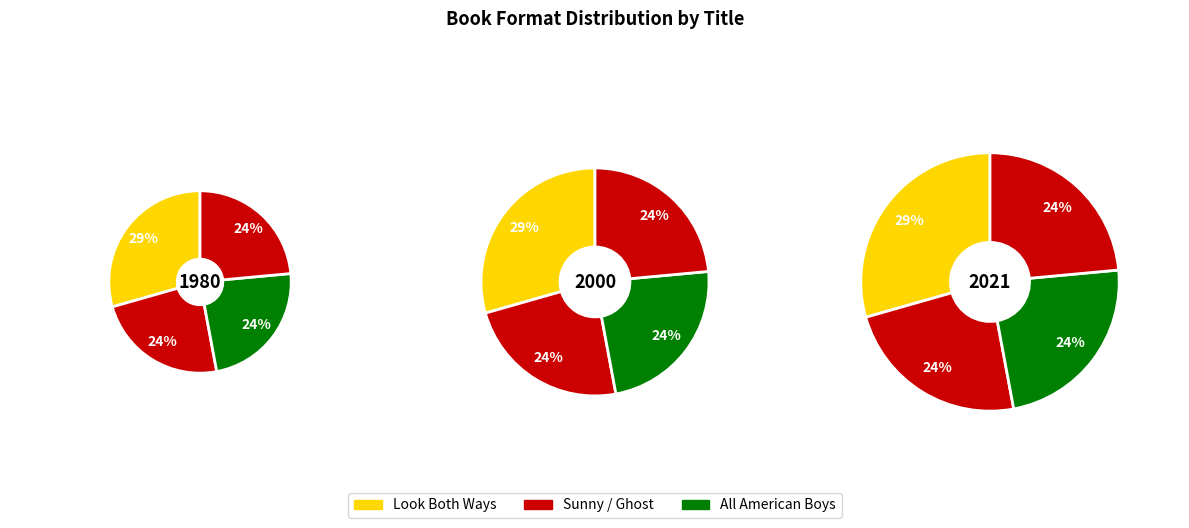

To the nearest percent, what is the average slice percentage?

25%